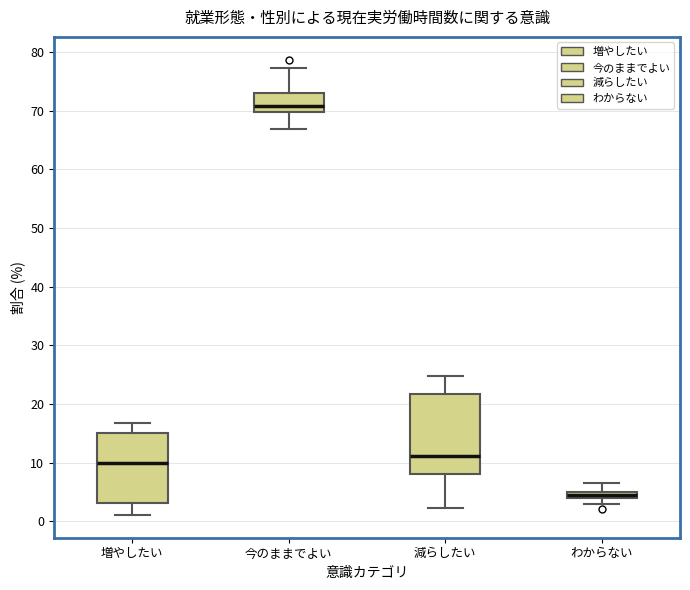

Which box's median line is the highest?

今のままでよい